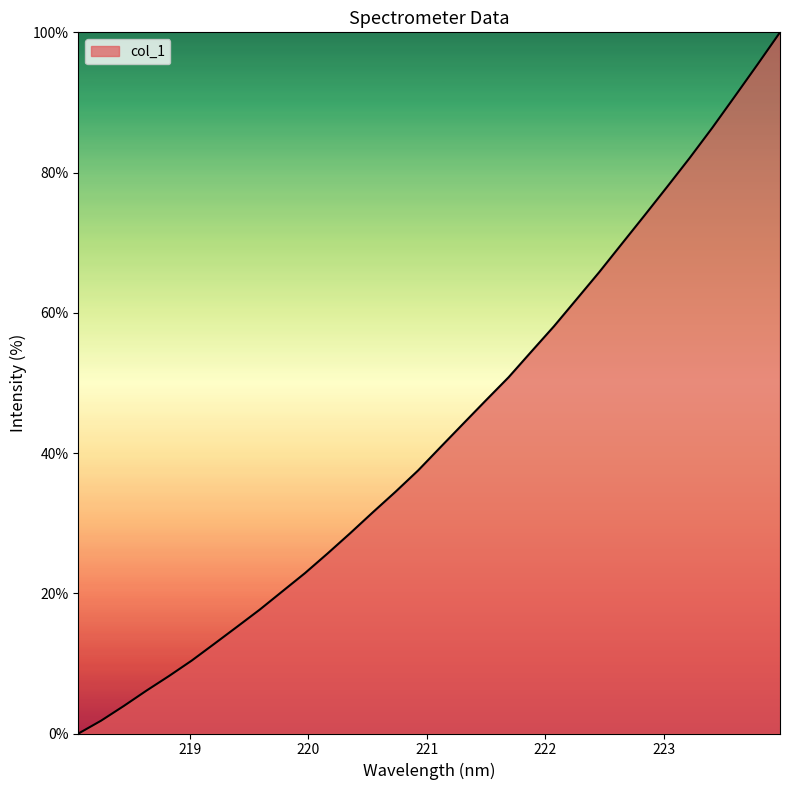

What is the maximum value shown in the chart?

100.0